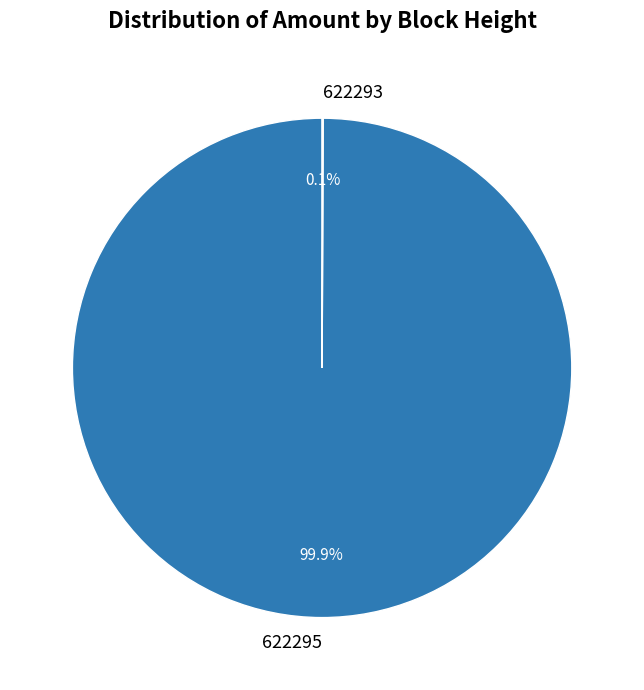

Which slice represents more than half of the pie?

622295